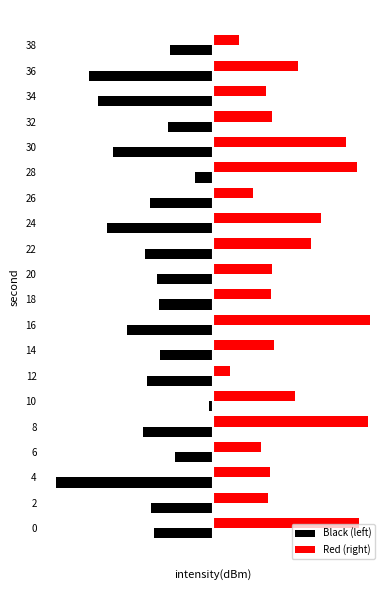

What is the value of the Red (right) bar at the 20th from the left?

2.8